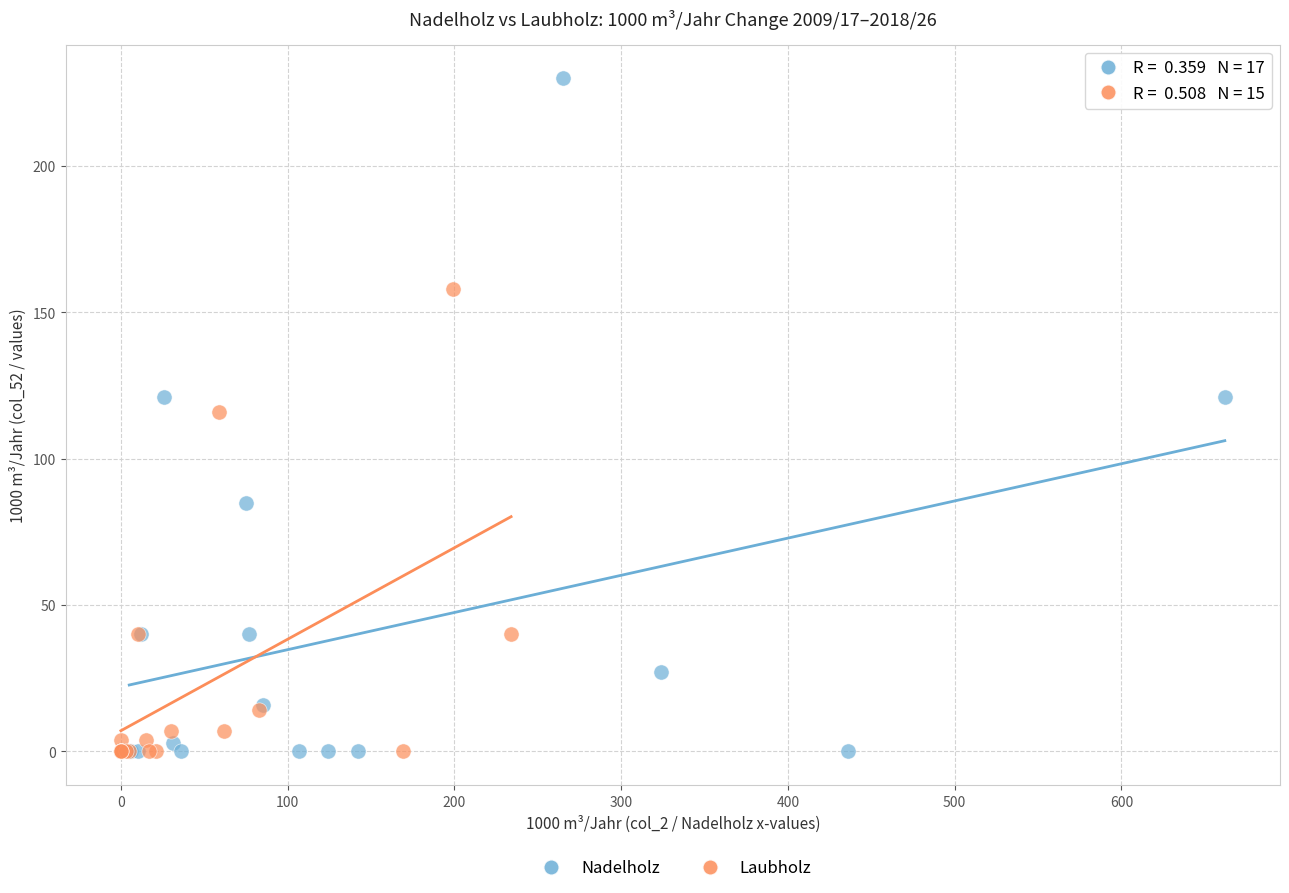

Which series contains the highest Y value?

Nadelholz